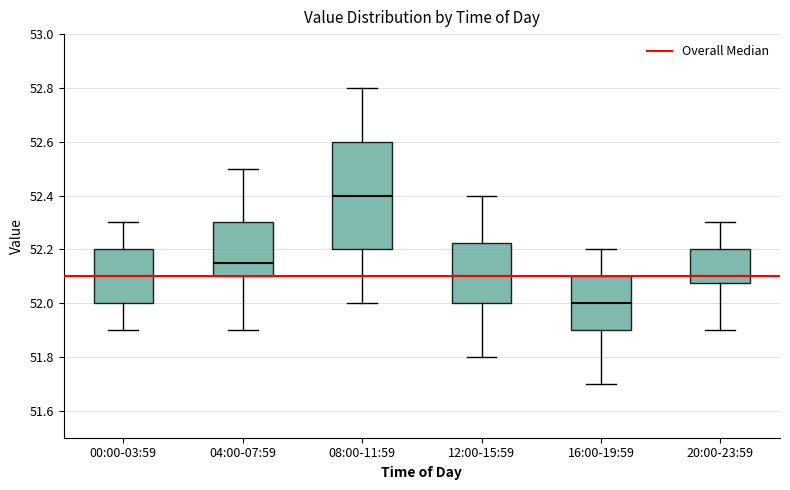

Reading left to right, read every box against the y-axis: the position of its median line, the range the box covers, and the ends of its whiskers. The values are not printed on the chart, so give them approximately, as read against the axis.

00:00-03:59: median 52.10, box 52.00 to 52.20, whiskers 51.90 to 52.30
04:00-07:59: median 52.16, box 52.10 to 52.30, whiskers 51.90 to 52.50
08:00-11:59: median 52.40, box 52.20 to 52.60, whiskers 52.00 to 52.80
12:00-15:59: median 52.10, box 52.00 to 52.22, whiskers 51.80 to 52.40
16:00-19:59: median 52.00, box 51.90 to 52.10, whiskers 51.70 to 52.20
20:00-23:59: median 52.10, box 52.08 to 52.20, whiskers 51.90 to 52.30